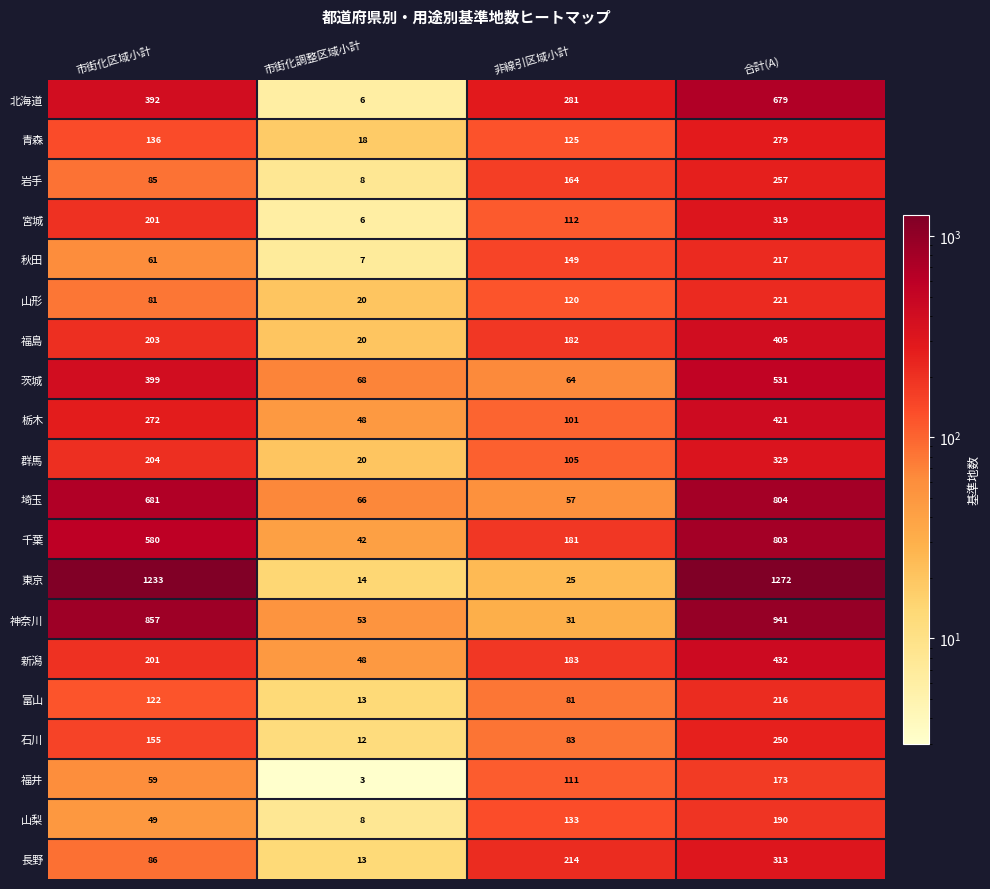

Count the number of categories in the chart.

4